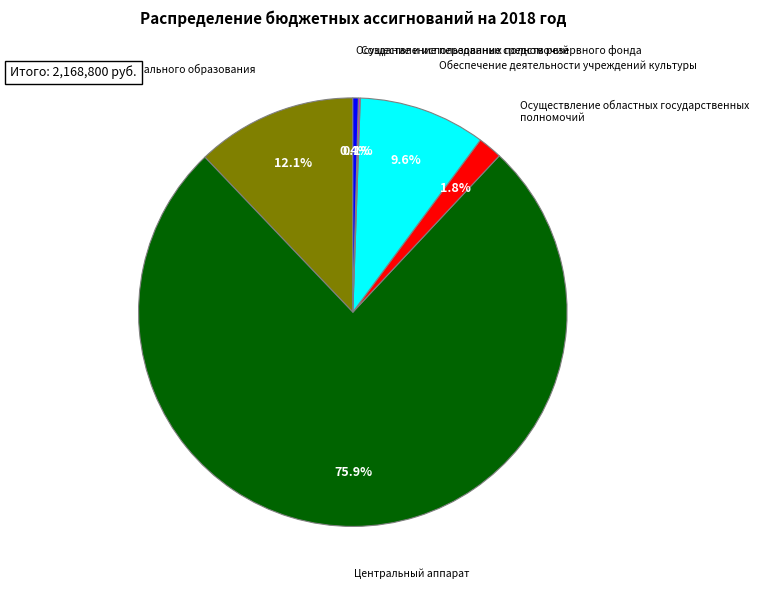

Does any single category account for the majority?

Yes